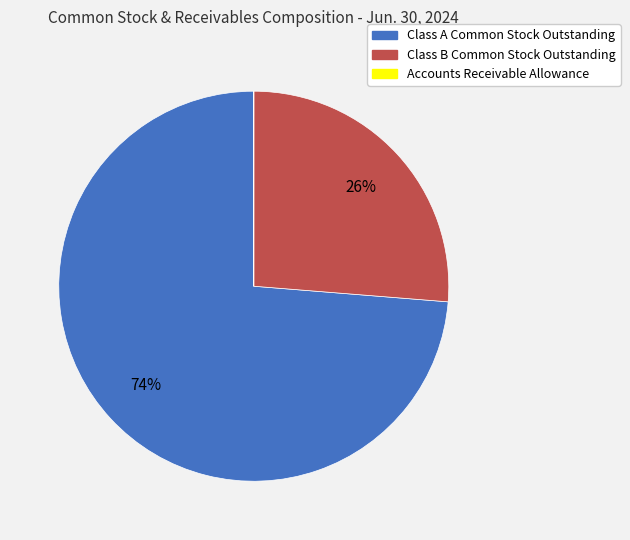

Which category accounts for the majority?

Class A Common Stock Outstanding